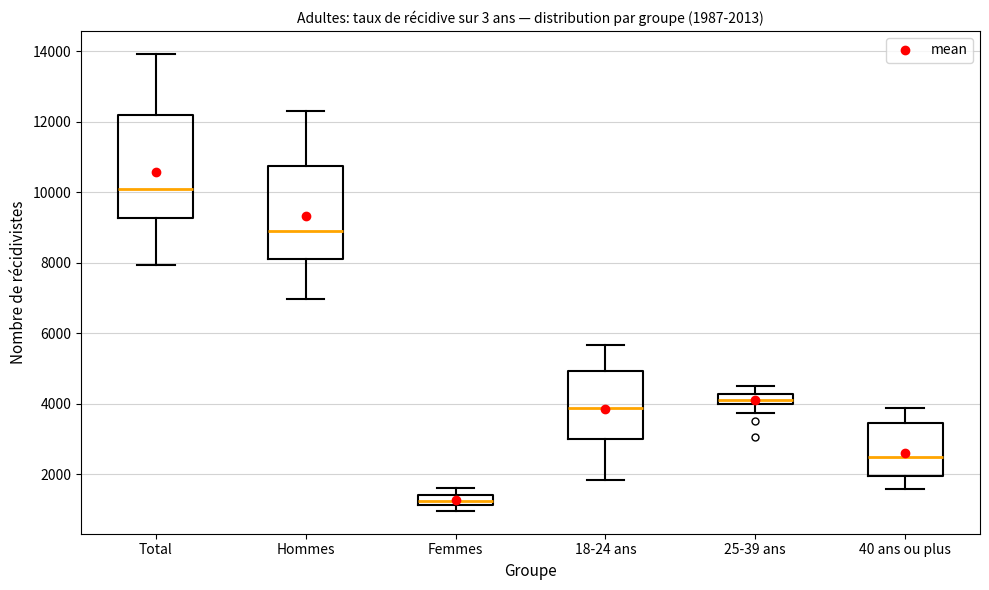

Which box is the tallest, from its lower edge to its upper edge?

Total